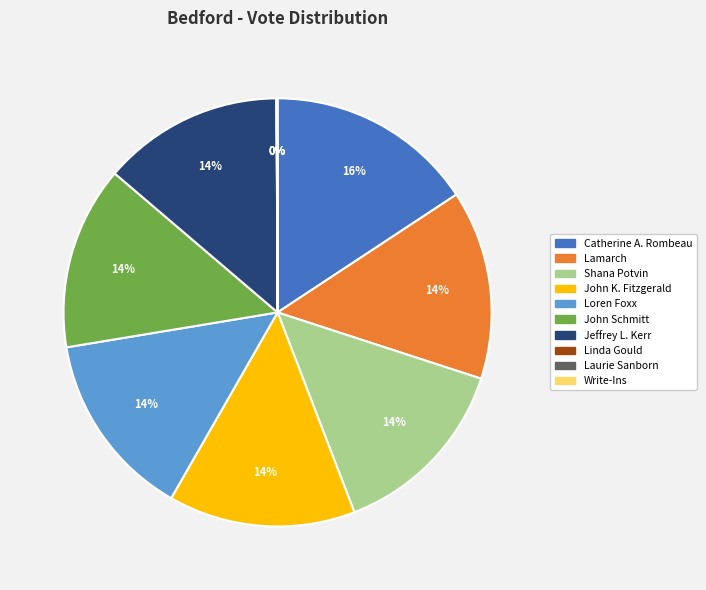

To the nearest percent, what is the difference between the largest and smallest slice percentages?

16%